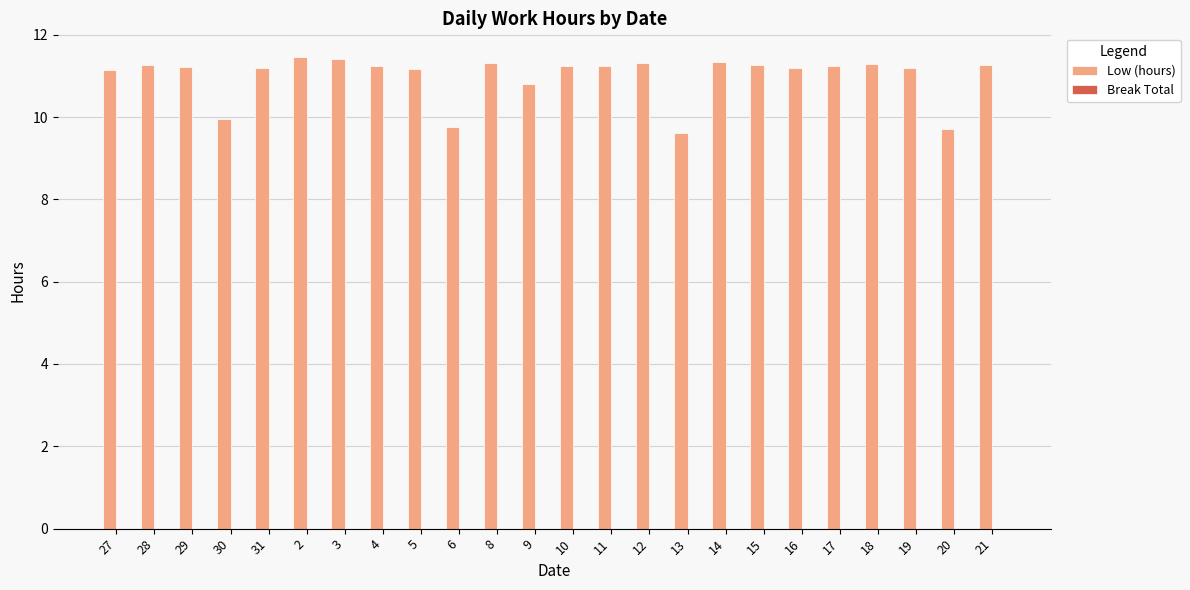

True or false: the data shows 18.0 at 21.

False